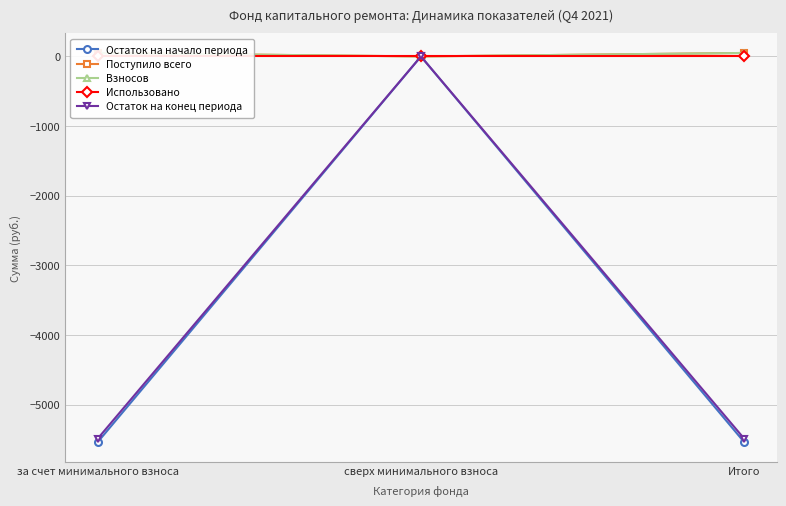

How many values in the Остаток на конец периода series exceed -5490?

1